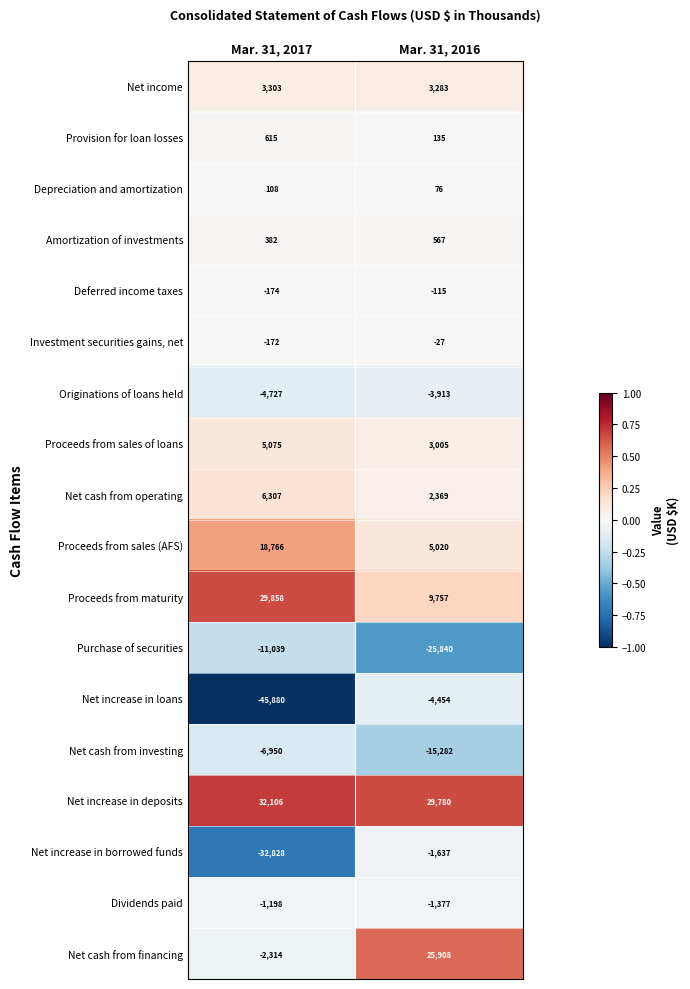

What is the total value across all series at Mar. 31, 2016?

27255